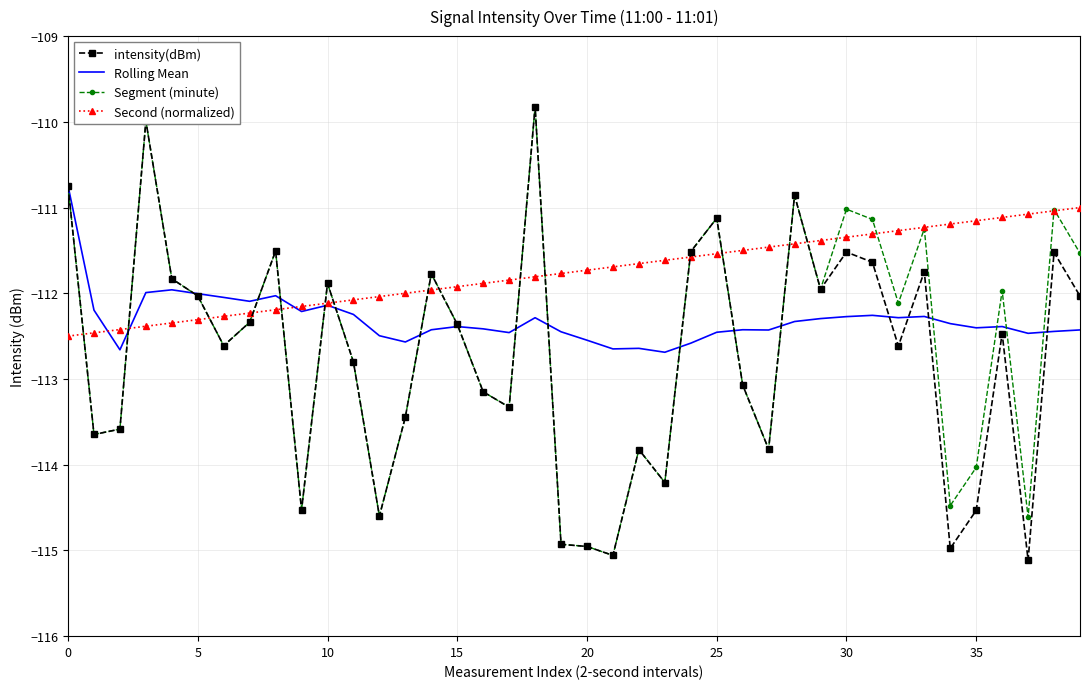

True or false: Second (normalized) and Segment (minute) cross at least once.

True